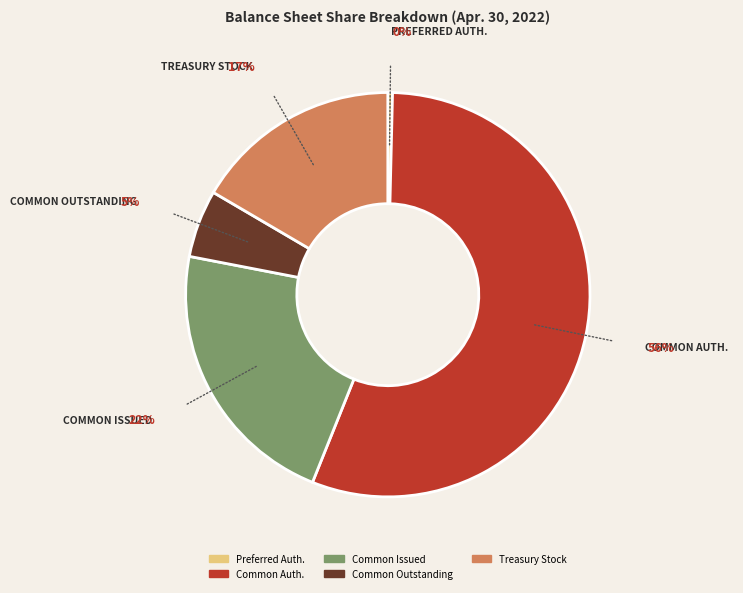

How many segments does this pie chart have?

5